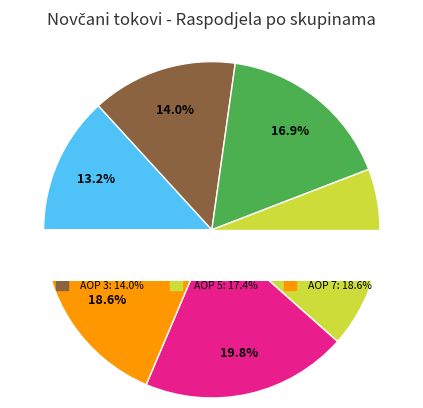

To the nearest percent, what is the average slice percentage?

17%